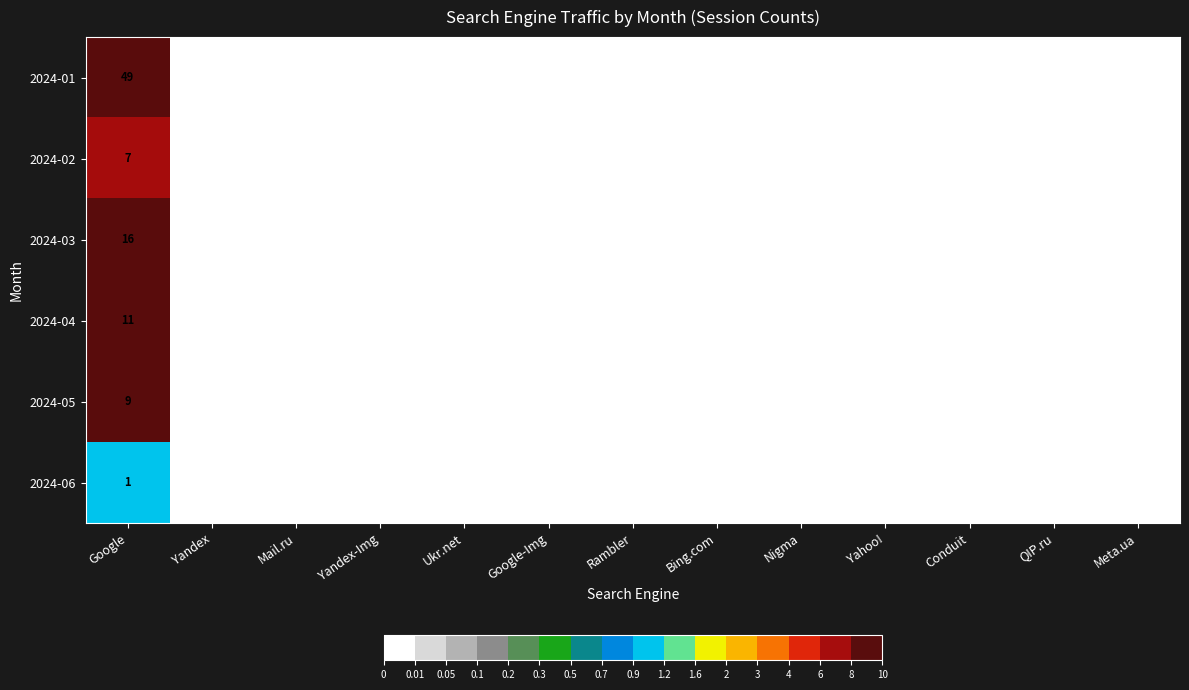

Is the value of 2024-04 at Yandex greater than the value of 2024-03 at Nigma?

No